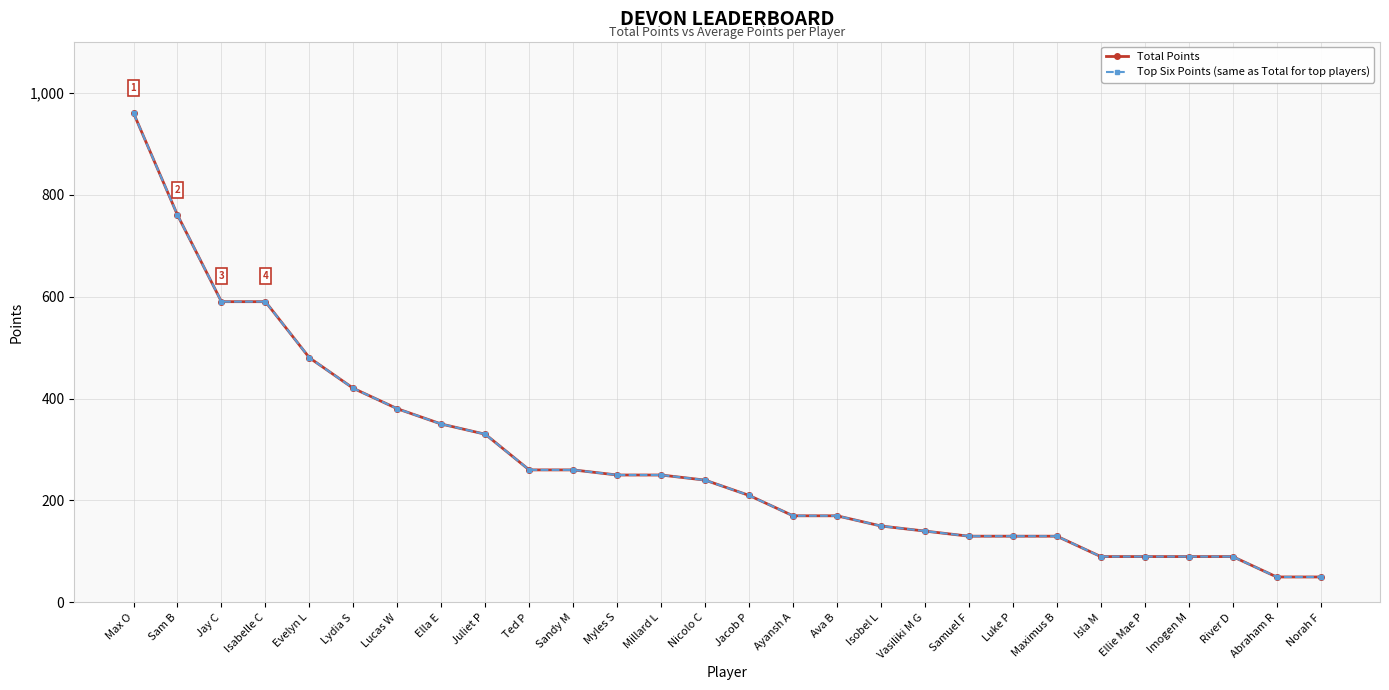

Is this an area chart (filled region under the line)?

No